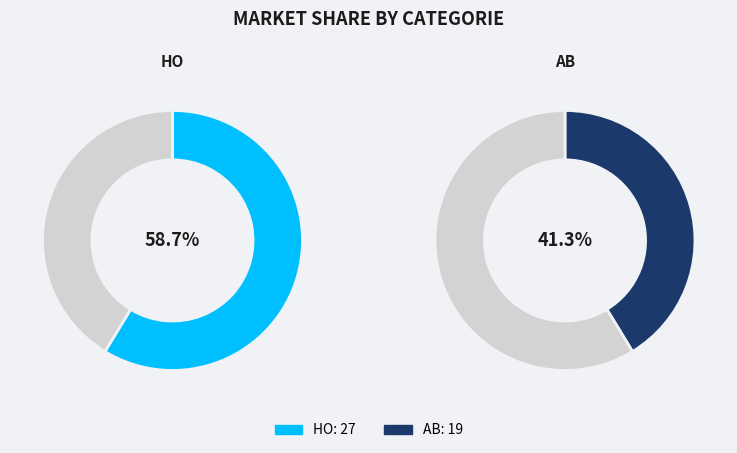

How much of the chart is everything except HO?

41.3%